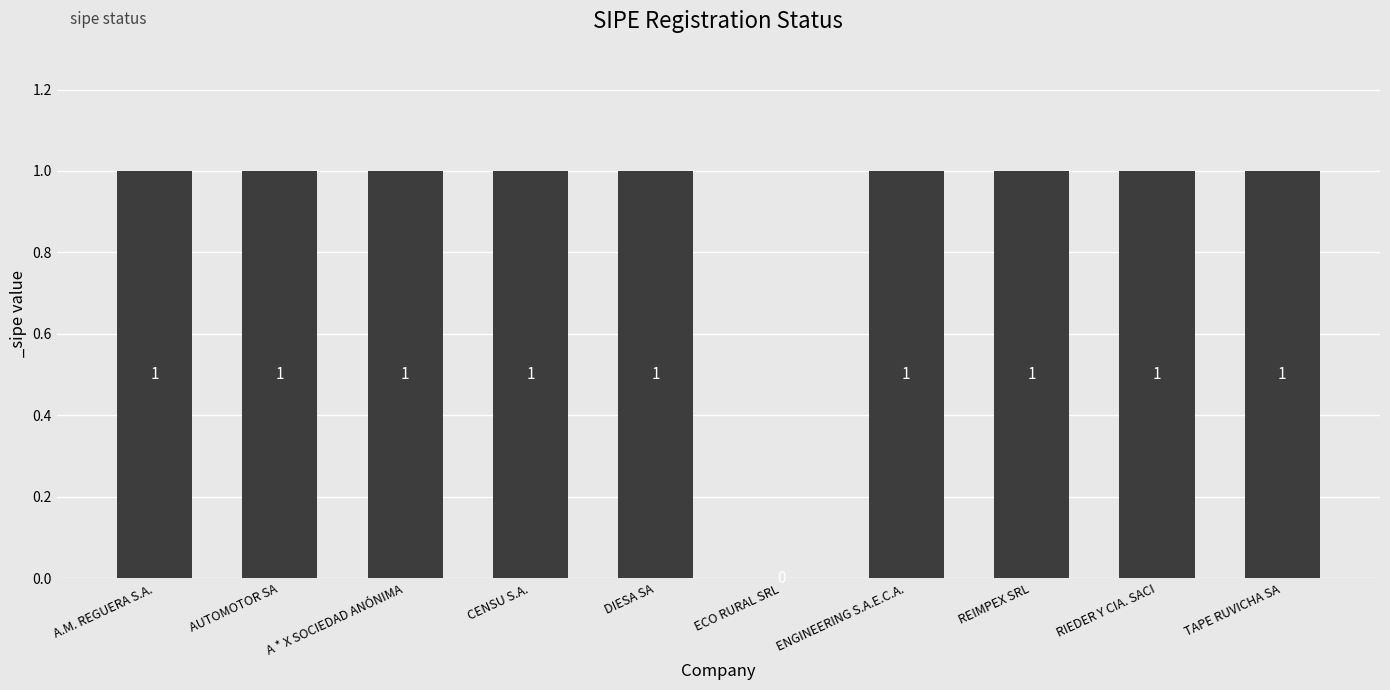

Count the values in the range 1 to 2.

9